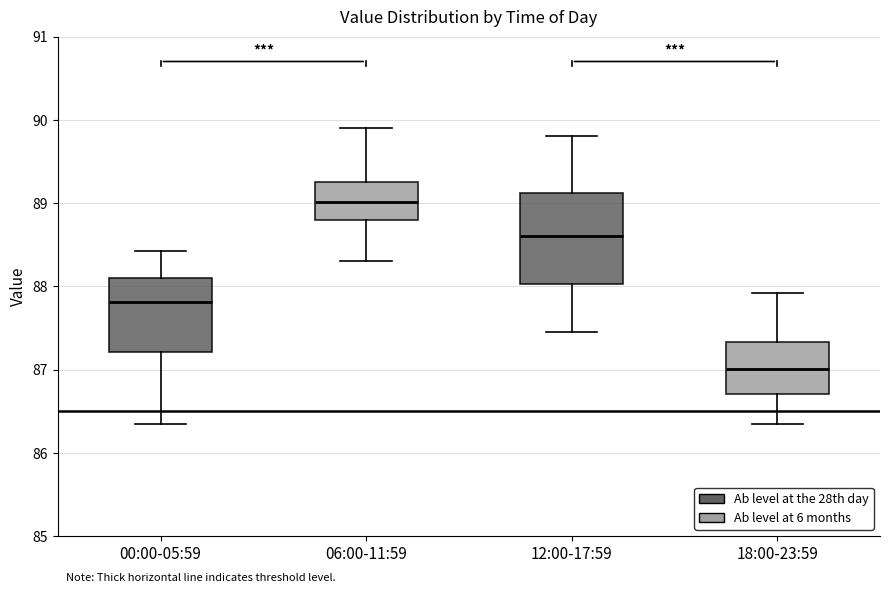

Comparing the boxes themselves (not the whiskers), which one is the tallest?

12:00-17:59